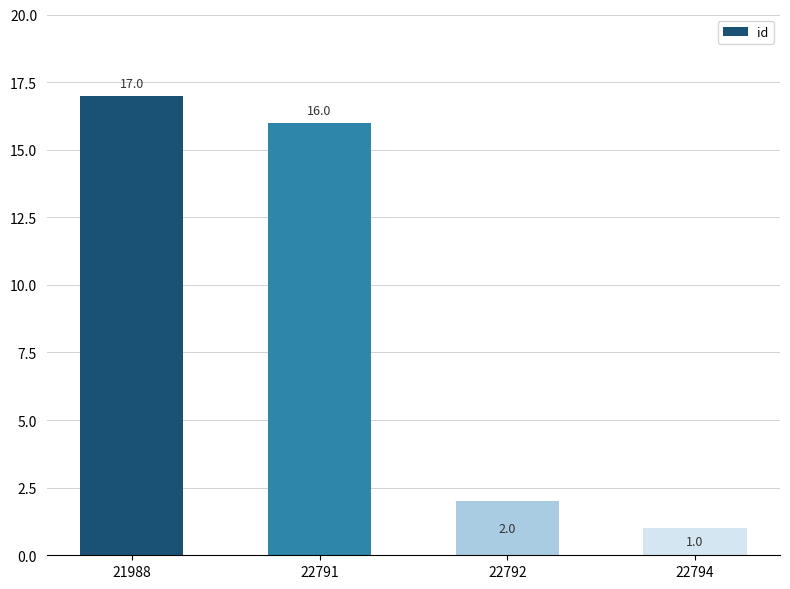

Is it true that the value at 22792 is 2?

True